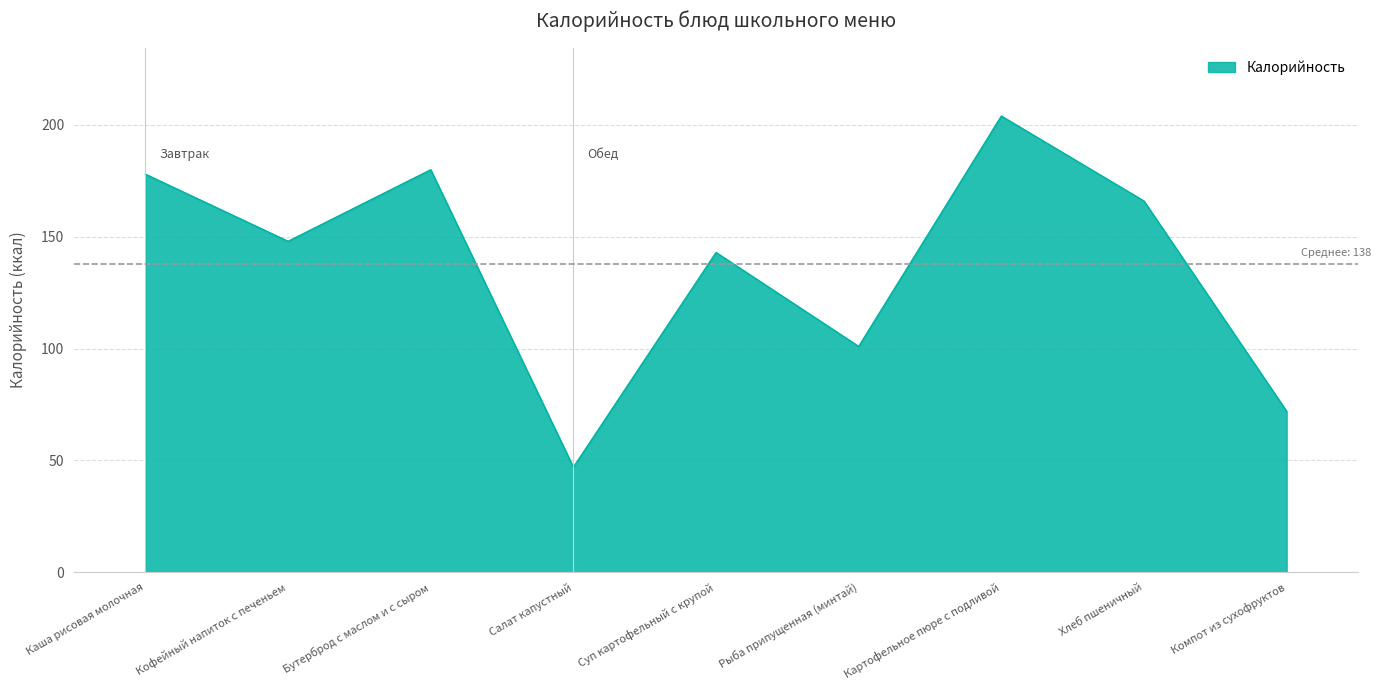

At which label is the value closest to 125?

Суп картофельный с крупой